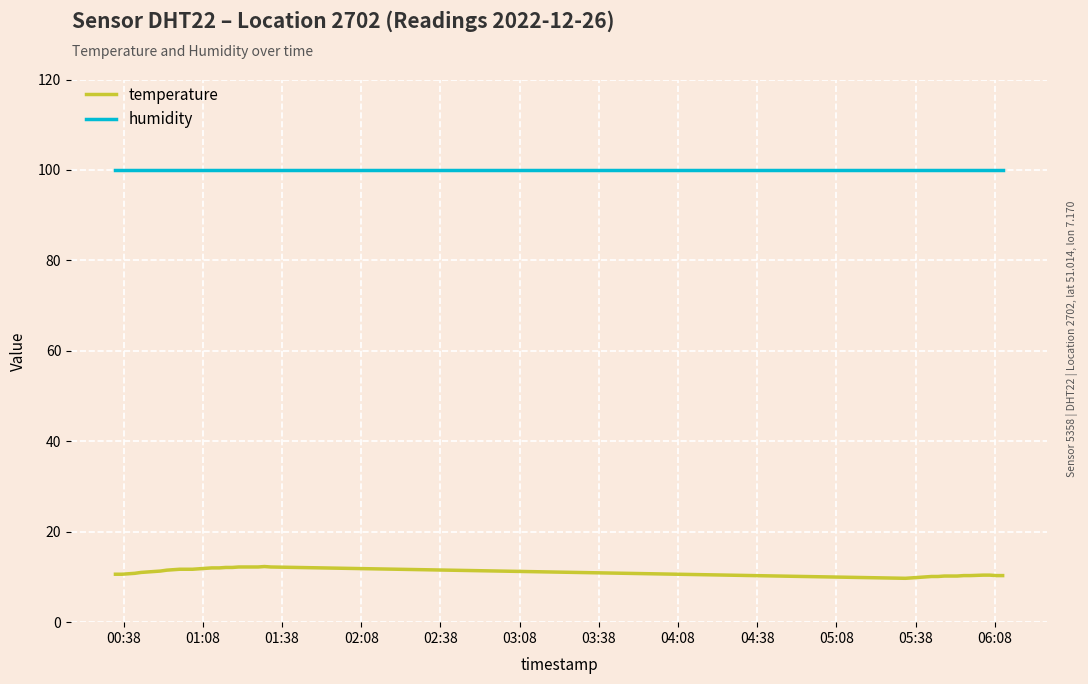

Which series has the widest spread of values?

temperature